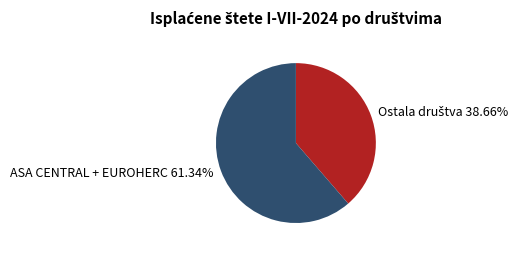

Which category has the biggest portion of the pie?

ASA CENTRAL + EUROHERC